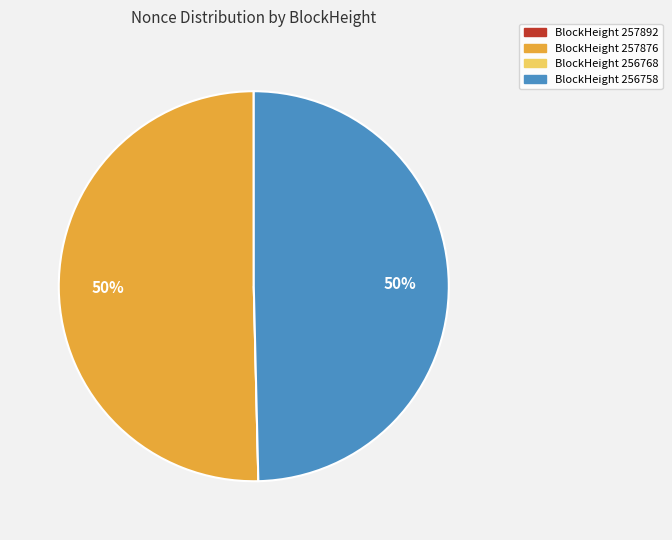

To the nearest percent, what is the average slice percentage?

25%